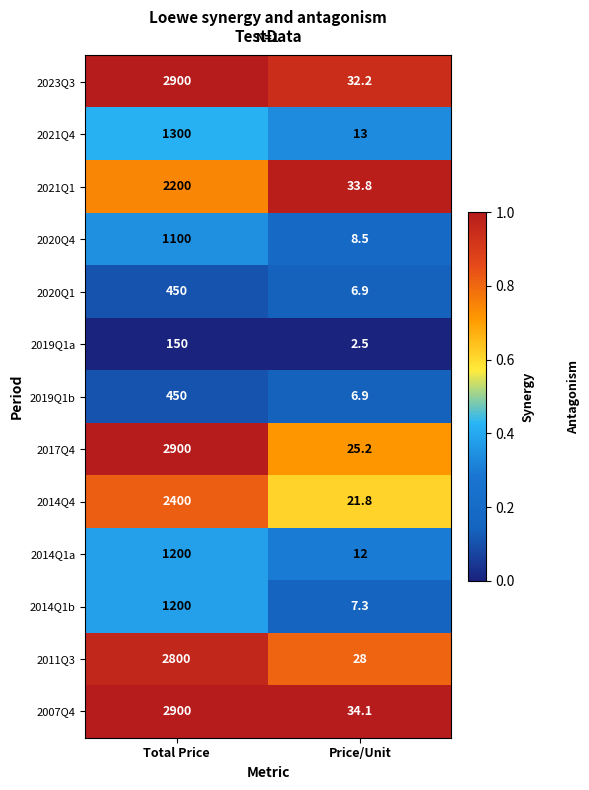

What is the difference between the highest and lowest values at Total Price?

2750.0